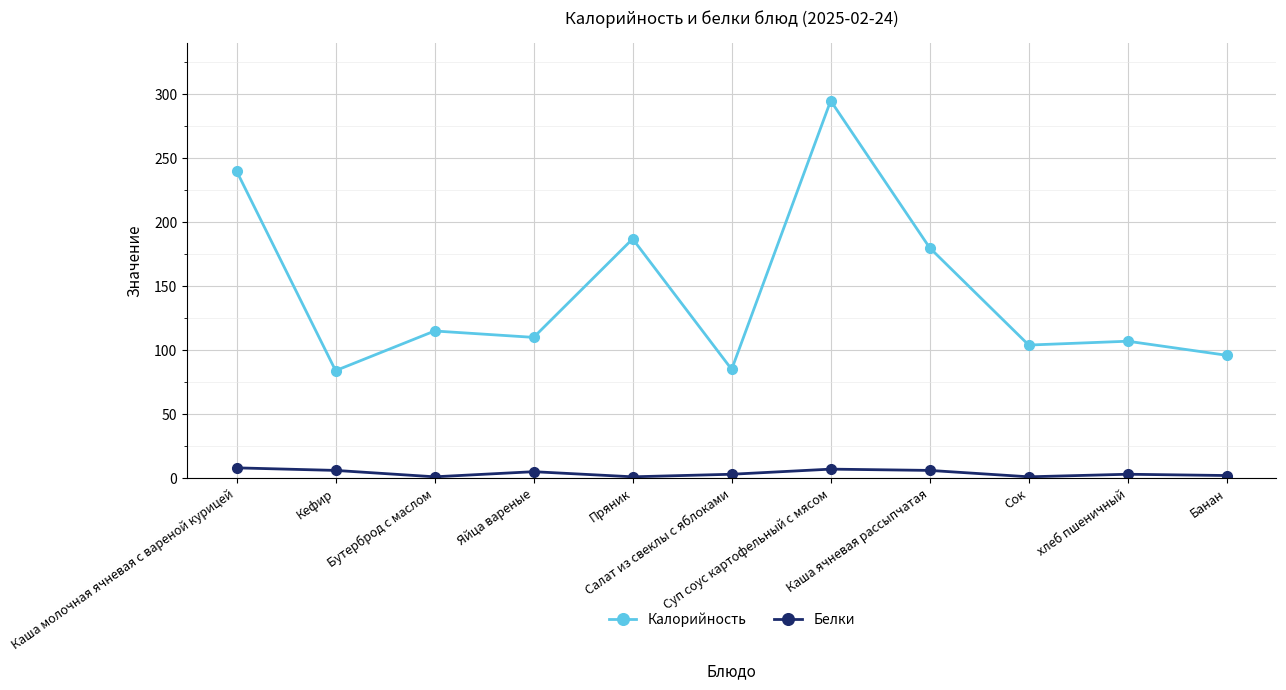

What is the sum of the Калорийность values at хлеб пшеничный and Бутерброд с маслом?

222